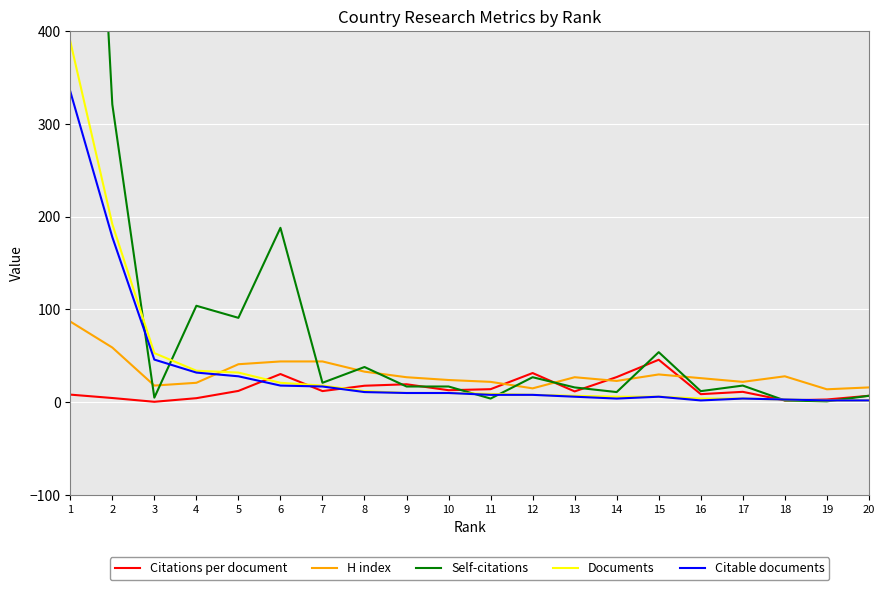

At which label does Self-citations first exceed 18?

1